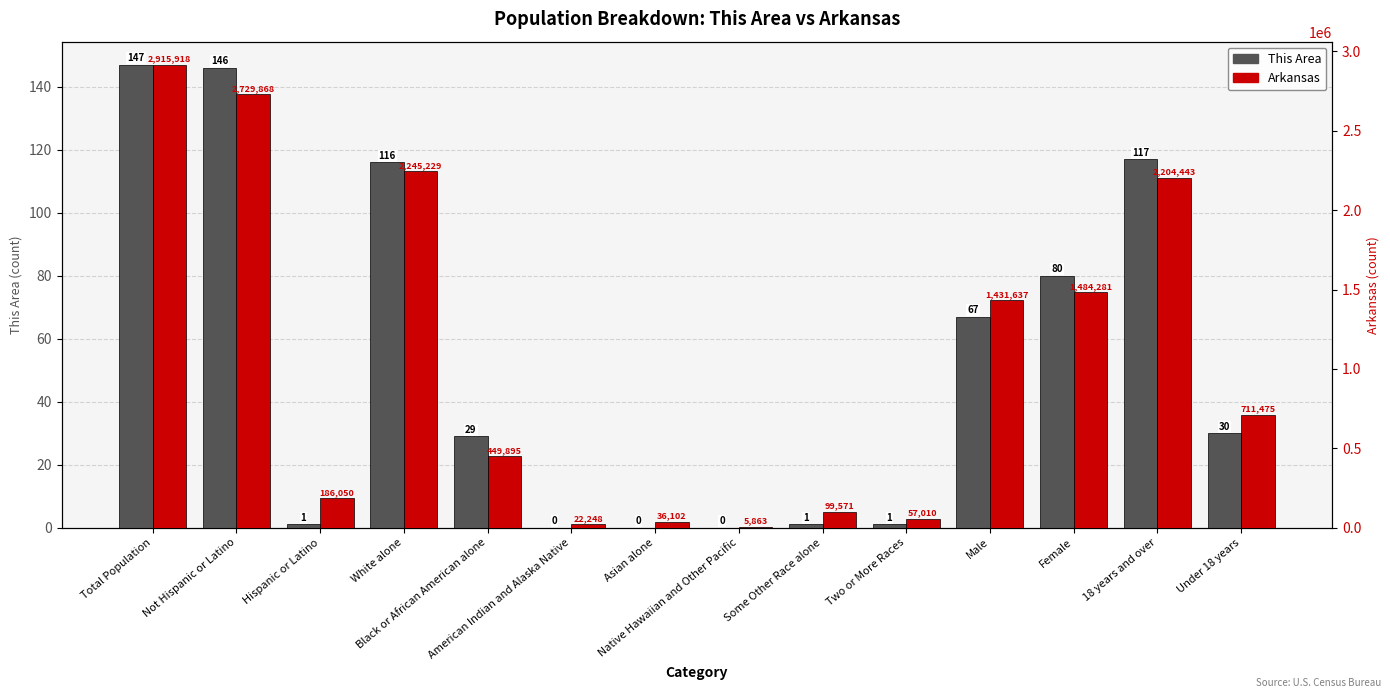

List the series in order of their peak value, highest first.

Arkansas, This Area